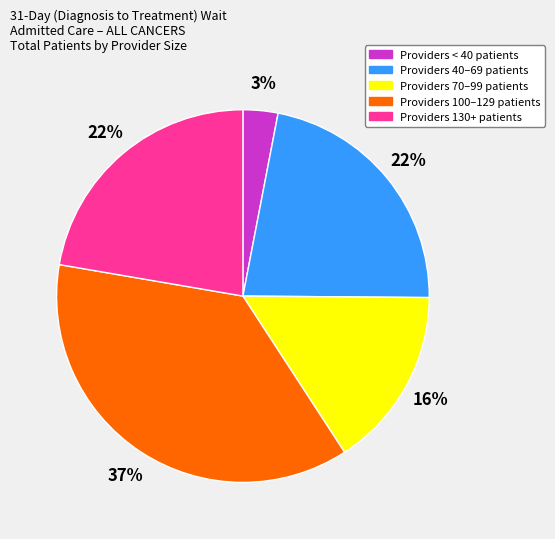

How many segments does this pie chart have?

5